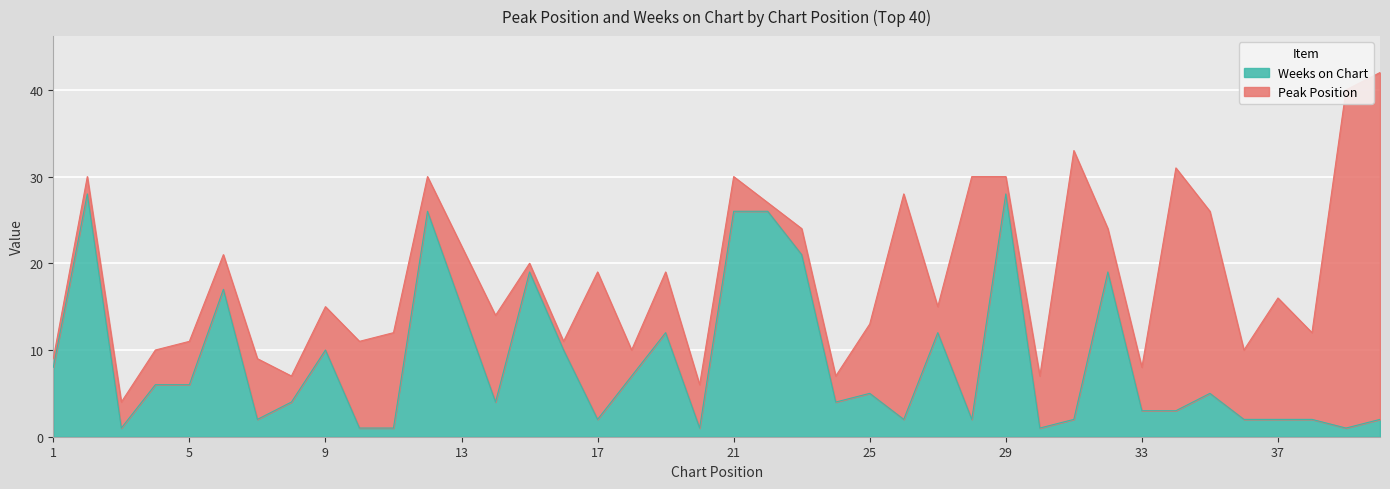

Where is the data nearest to the value 14?

13